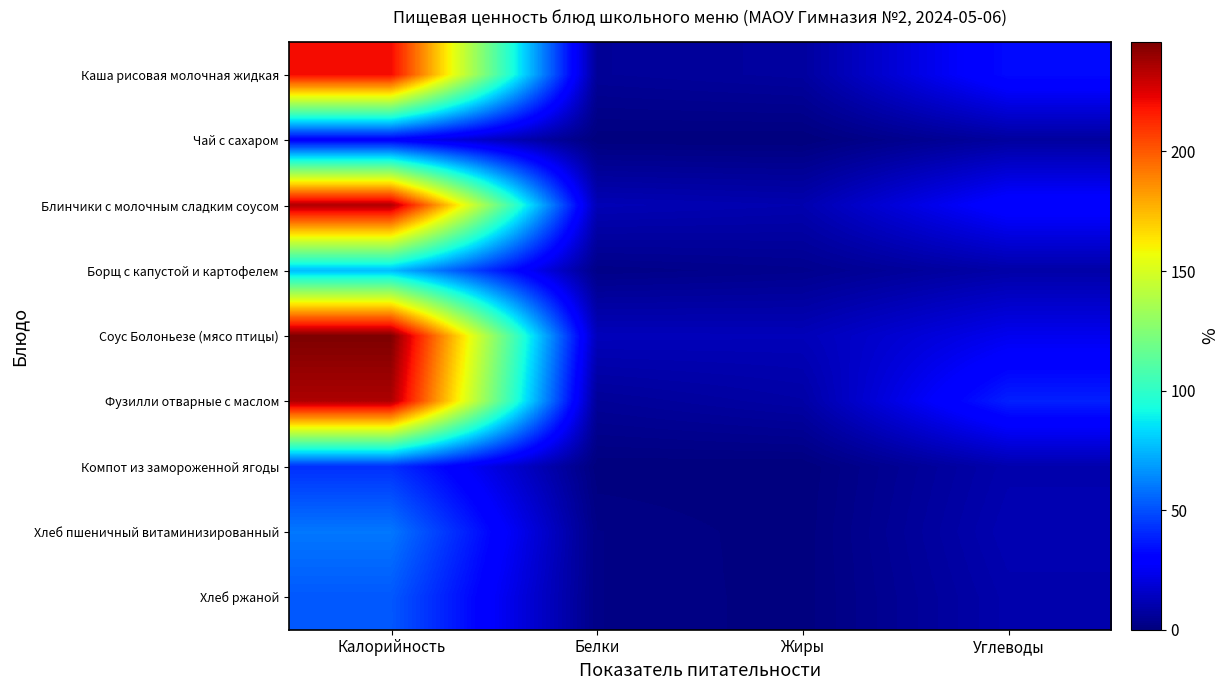

What is the spread (max minus min) of values at Жиры?

12.7